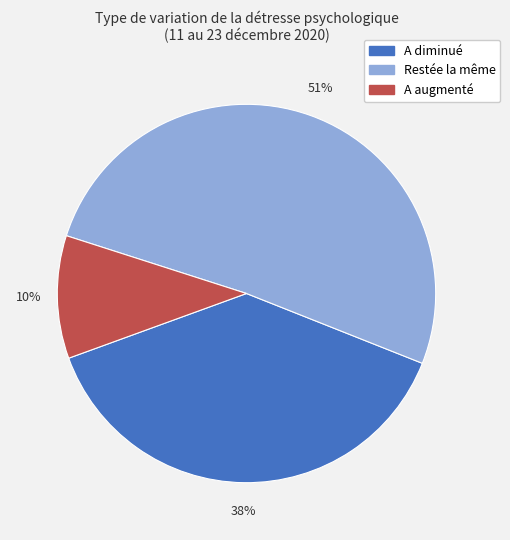

To the nearest percent, what is the difference between the largest and smallest slice percentages?

41%